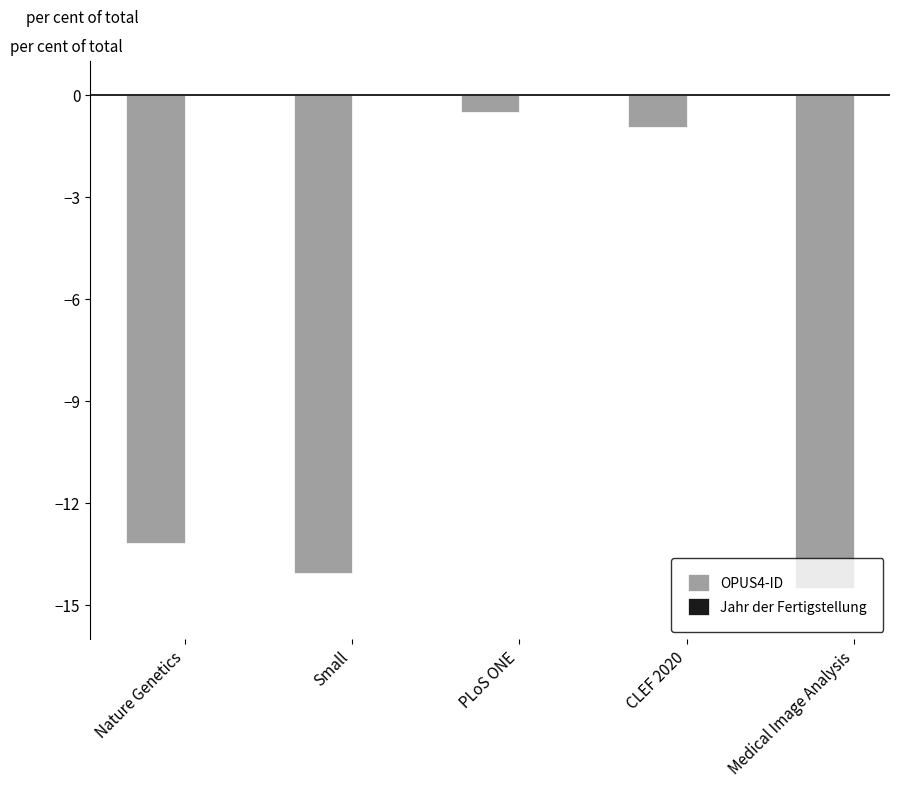

What is the minimum value shown in the chart?

-14.5